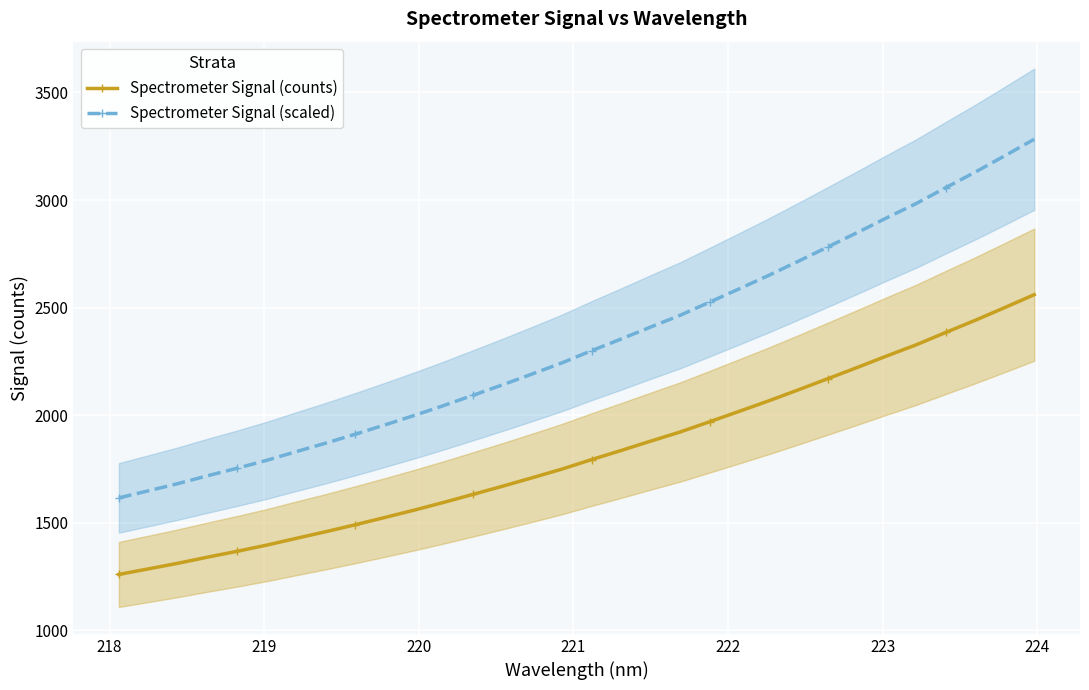

What is the value of the Spectrometer Signal (scaled) point at the 19th from the left?

2409.9